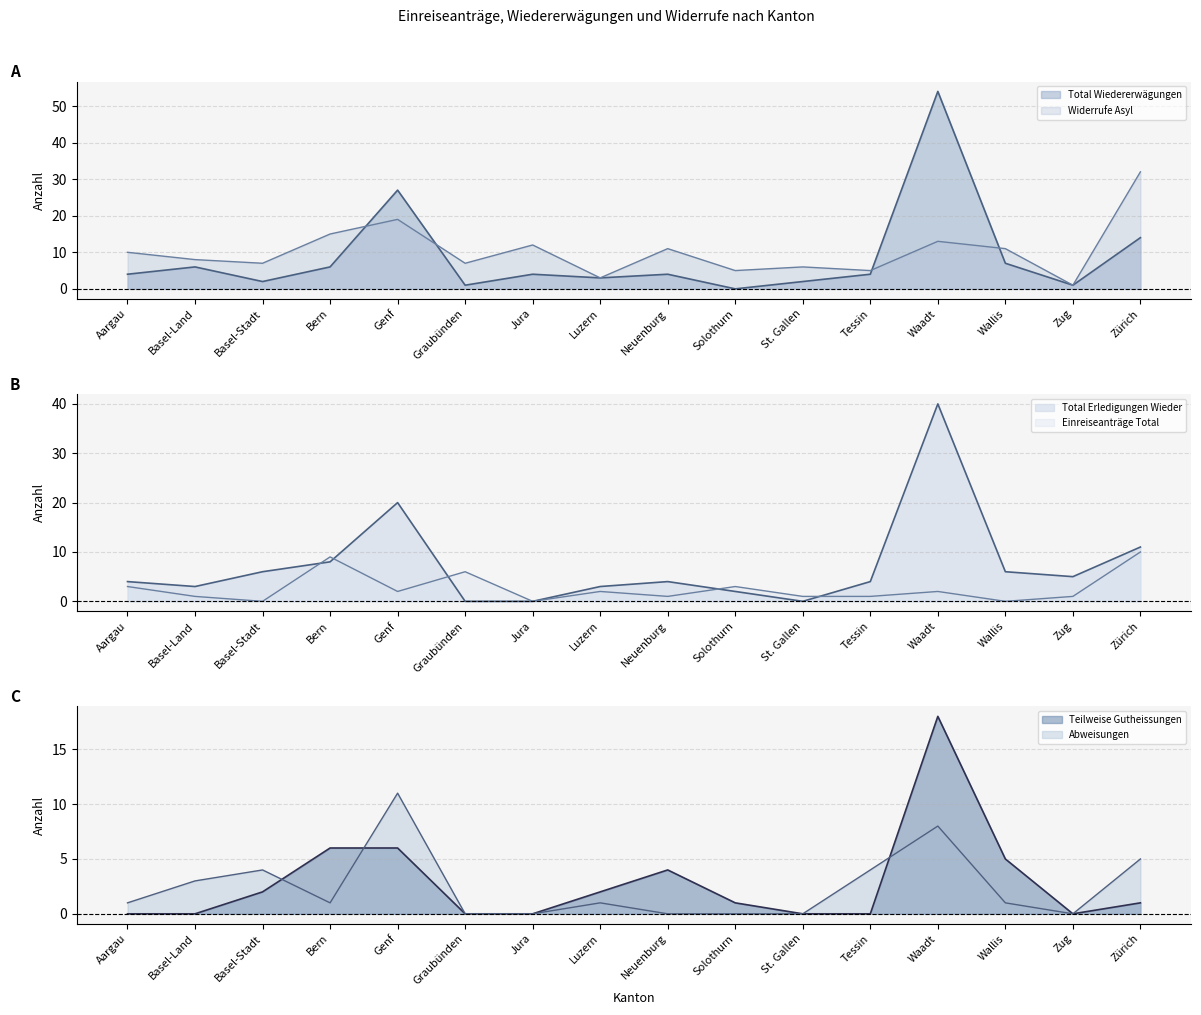

Where is Total Erledigungen Wieder nearest to the value 20?

Genf